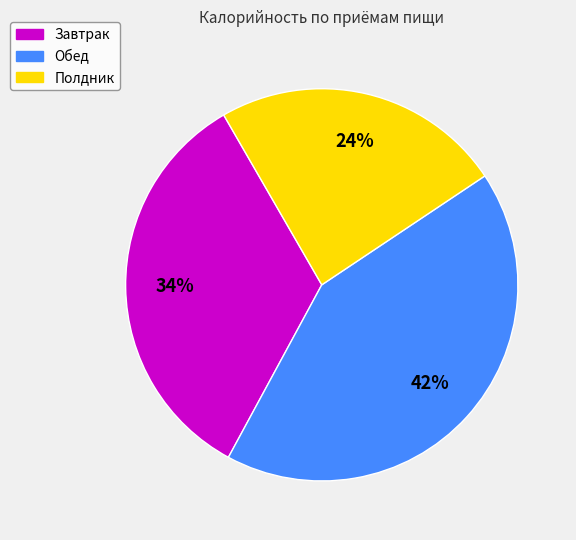

Rank the categories by value from lowest to highest.

Полдник, Завтрак, Обед